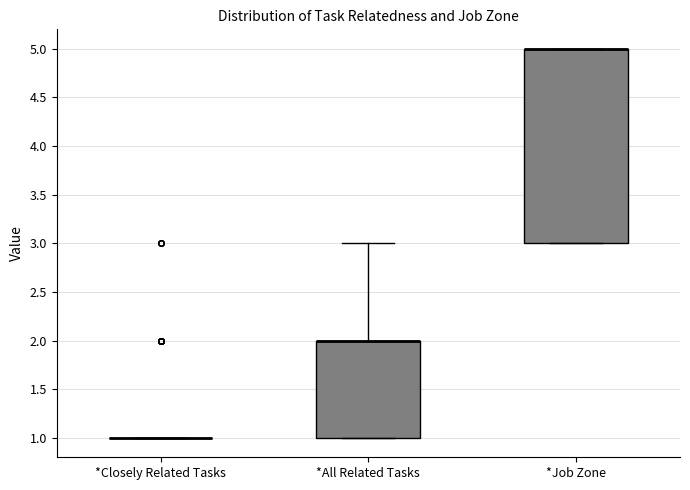

Reading left to right, read every box against the y-axis: the position of its median line, the range the box covers, and the ends of its whiskers. The values are not printed on the chart, so give them approximately, as read against the axis.

*Closely Related Tasks: box collapsed to a line at 1, whiskers 1 to 1
*All Related Tasks: median 2 (drawn on the box's upper edge), box 1 to 2, whiskers 1 to 3
*Job Zone: median 5 (drawn on the box's upper edge), box 3 to 5, whiskers 3 to 5